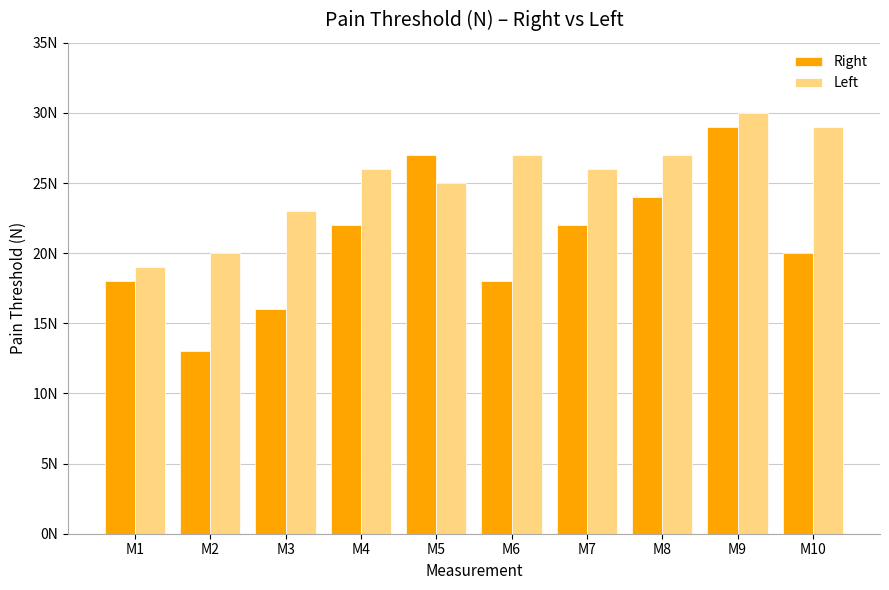

Reading right to left, what are all the values shown in this chart?

Right: M10=20	M9=29	M8=24	M7=22	M6=18	M5=27	M4=22	M3=16	M2=13	M1=18
Left: M10=29	M9=30	M8=27	M7=26	M6=27	M5=25	M4=26	M3=23	M2=20	M1=19